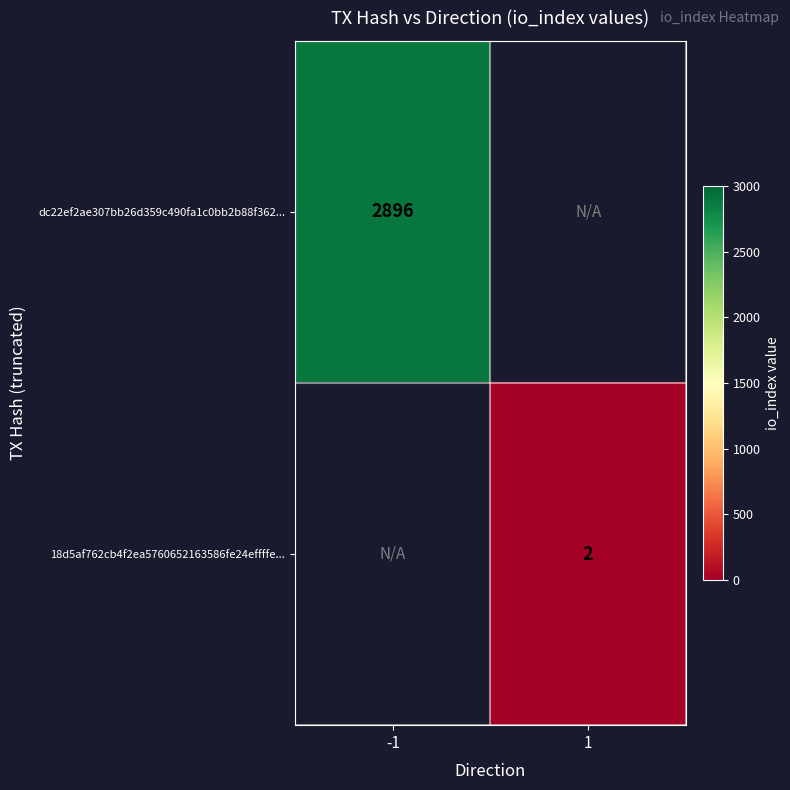

Is it true that dc22ef2ae307bb26d359c490fa1c0bb2b88f362... equals 4092 at -1?

False